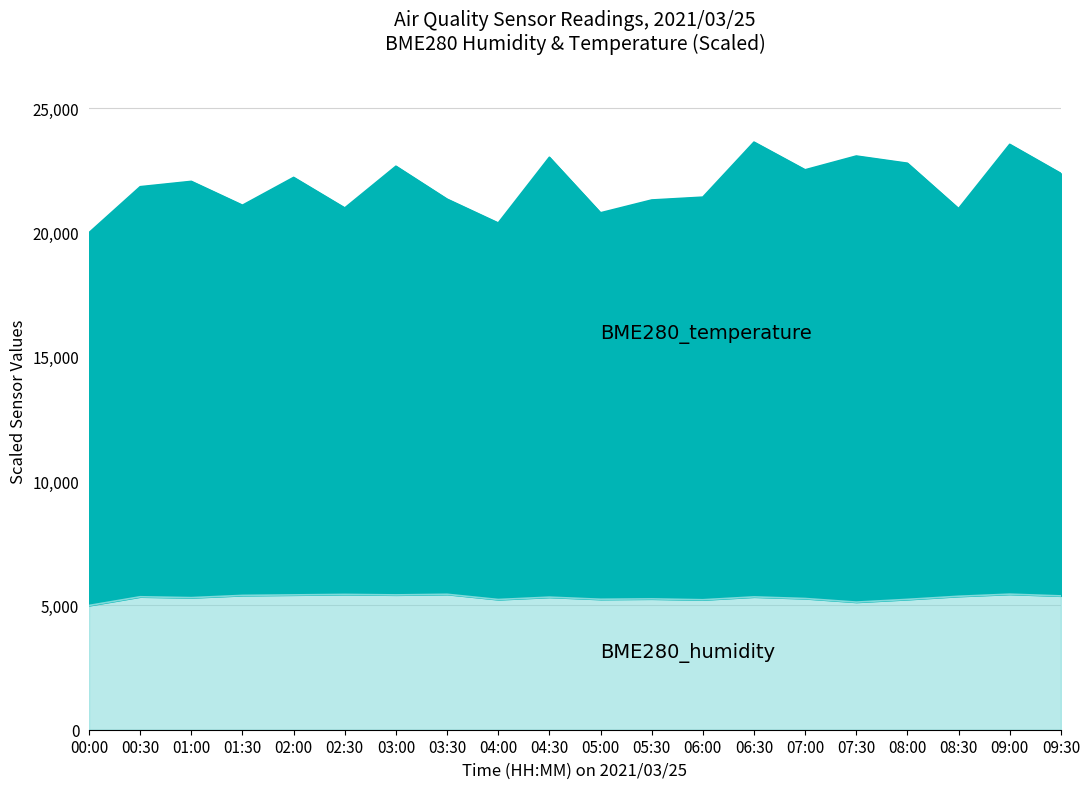

What is the difference between the maximum and minimum values in the BME280_humidity series?

455.0